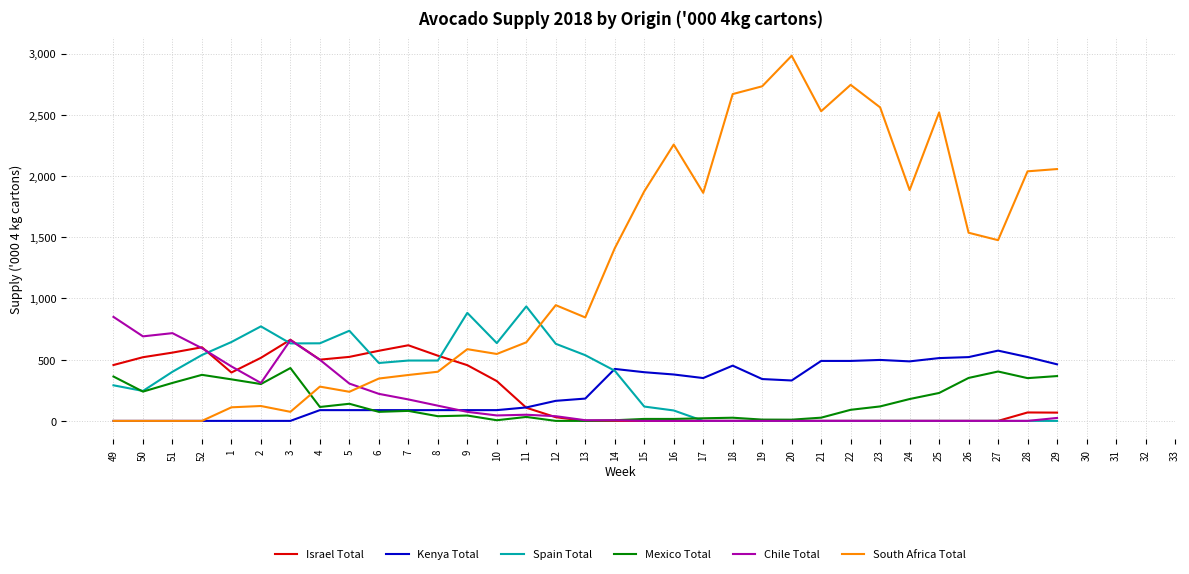

Which series has the largest total across all categories?

South Africa Total